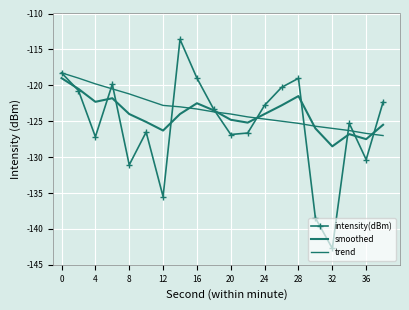

Rank the series by their average value, from lowest to highest.

intensity(dBm), smoothed, trend